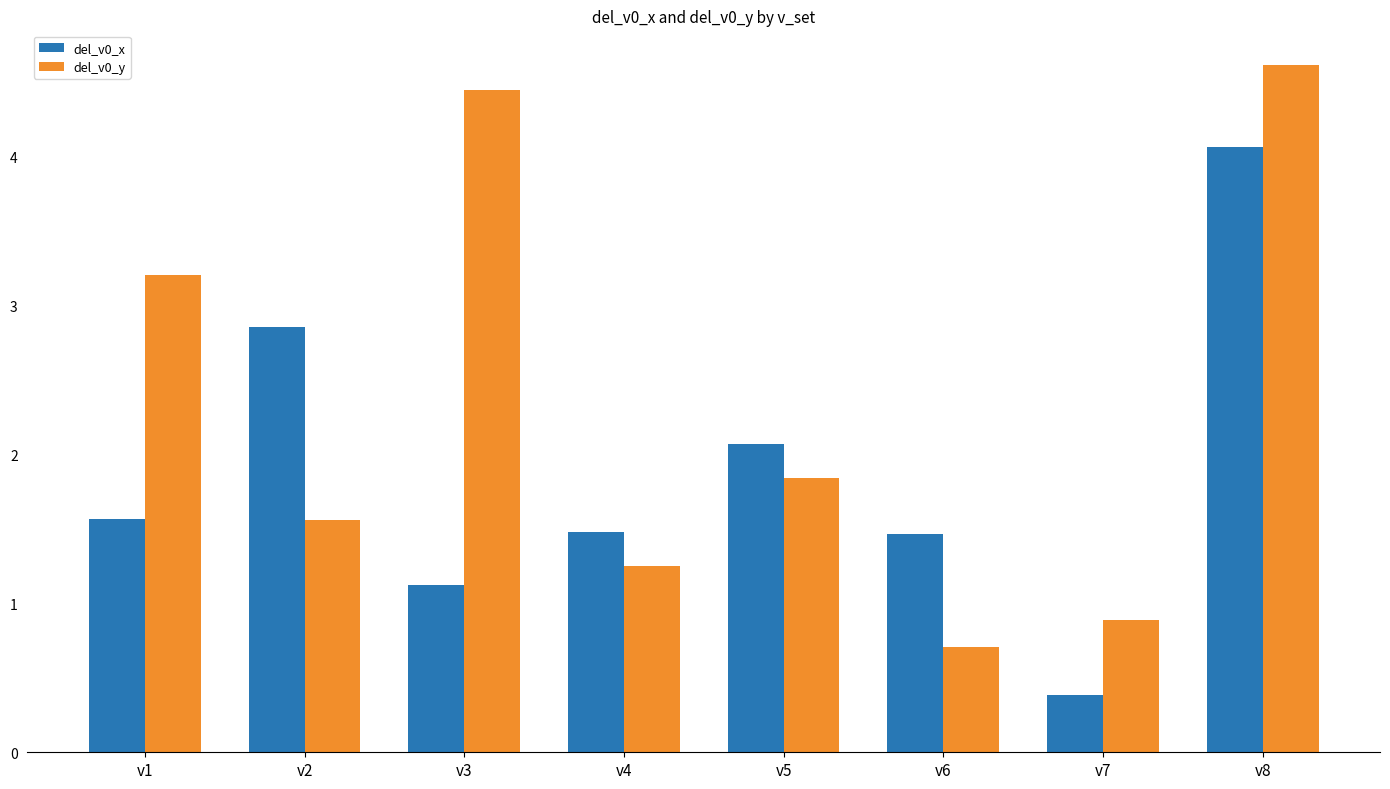

Is the value of del_v0_x at v1 greater than the value of del_v0_y at v3?

No